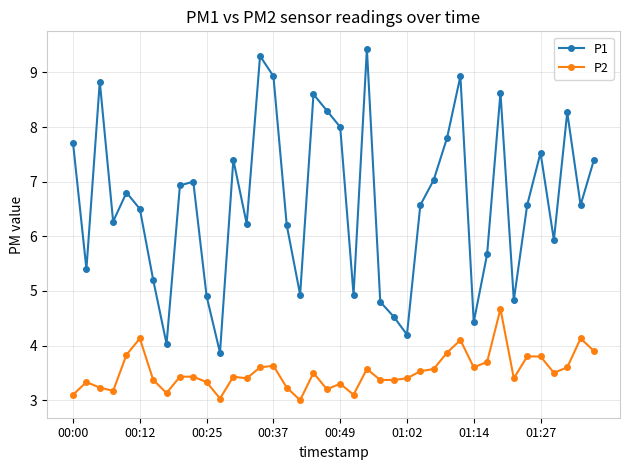

Which series has the widest spread of values?

P1